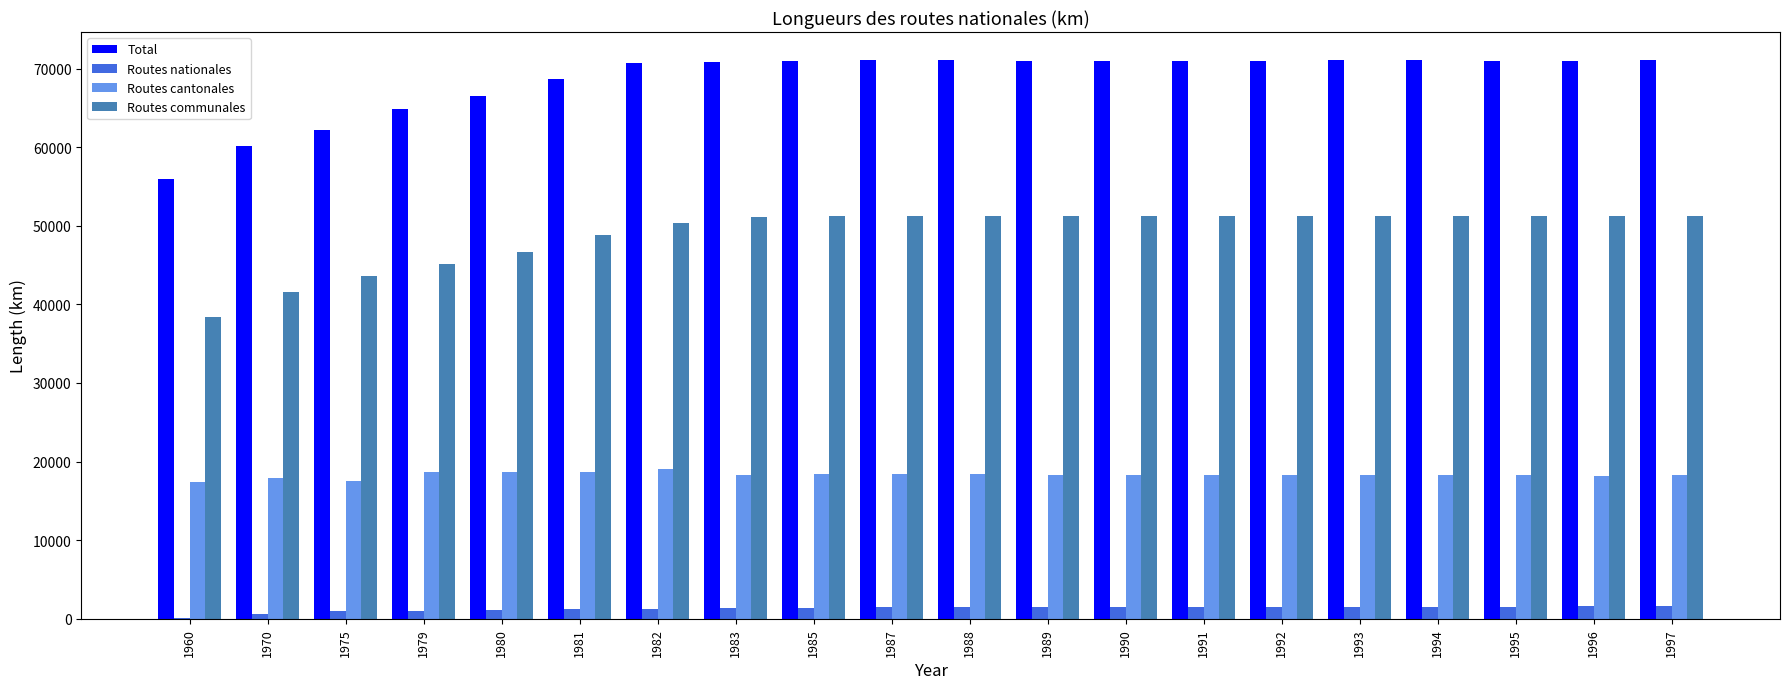

What is the maximum value for Total?

71086.1